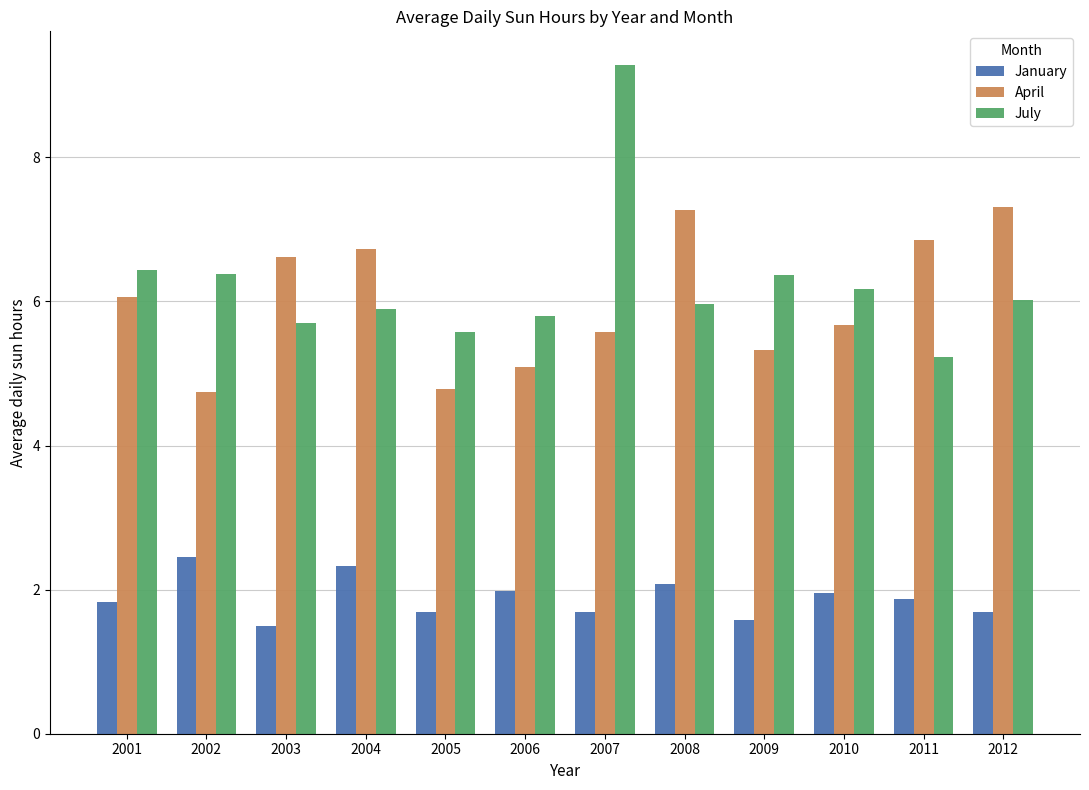

What is the difference between the highest and lowest values at 2005?

3.9